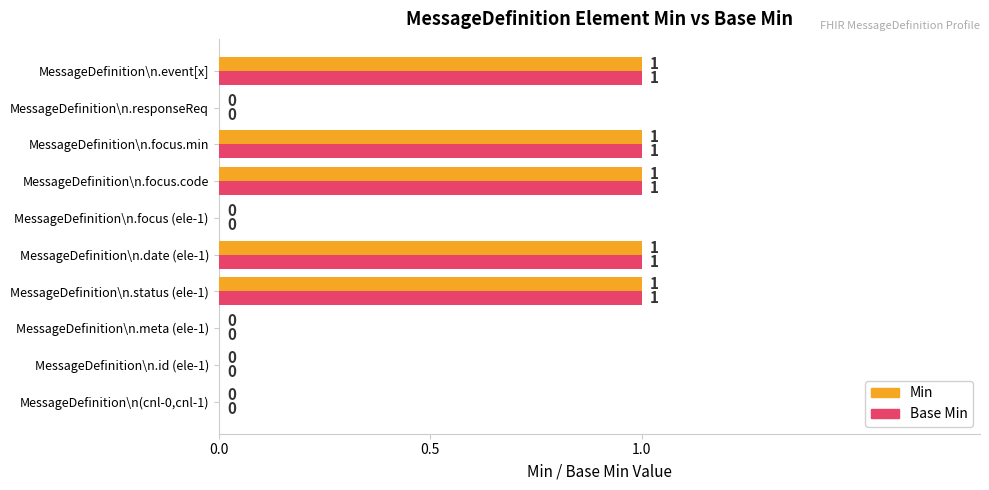

How many Min values are between 0 and 1?

10